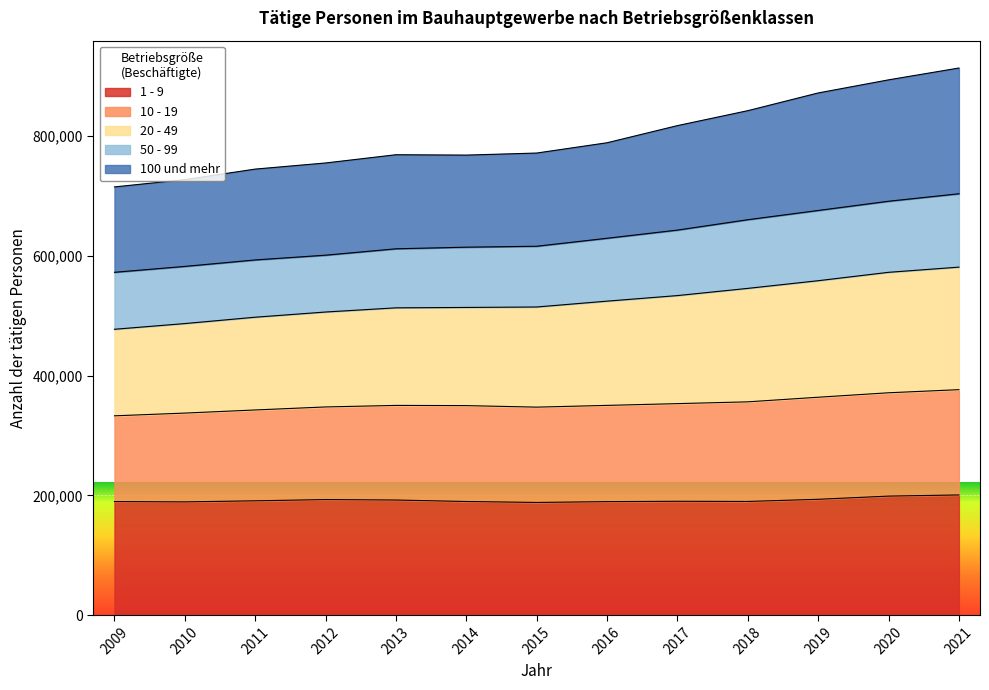

Which has a higher value, 2014 or 2020?

2020